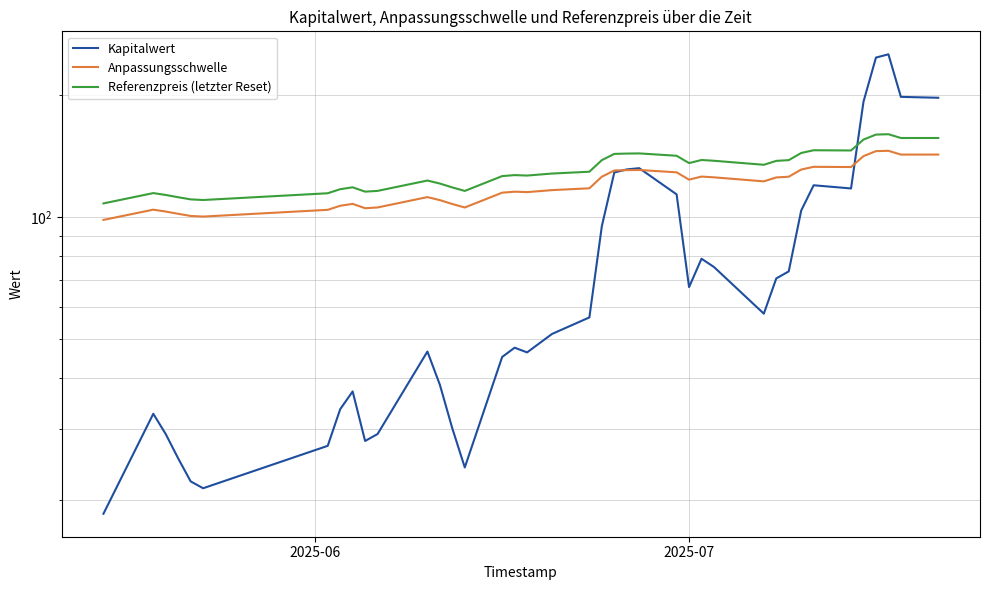

True or false: Referenzpreis (letzter Reset) and Anpassungsschwelle cross at least once.

False